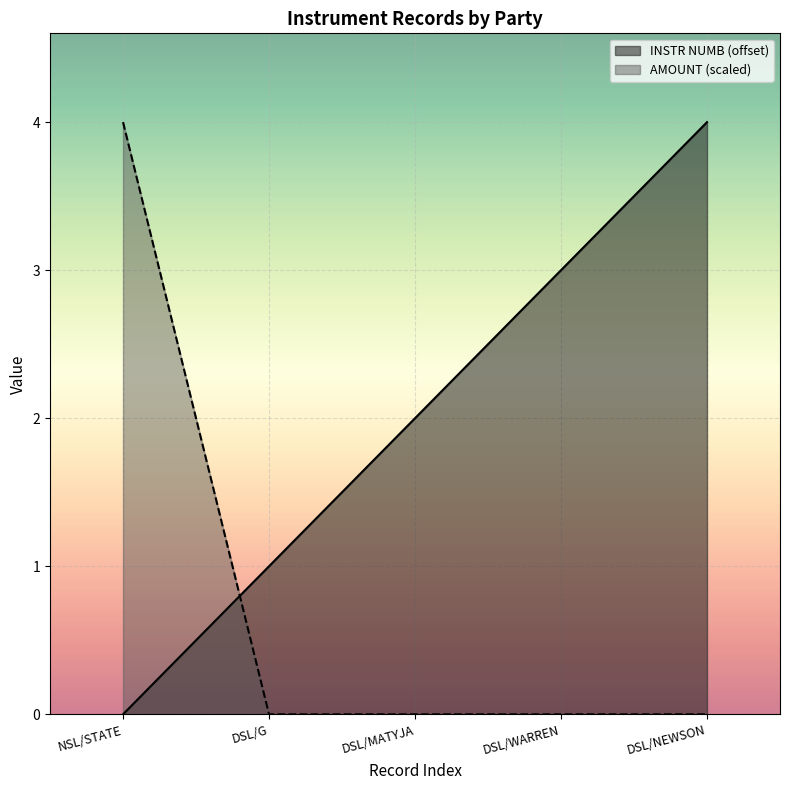

How many lines are shown in the chart?

2